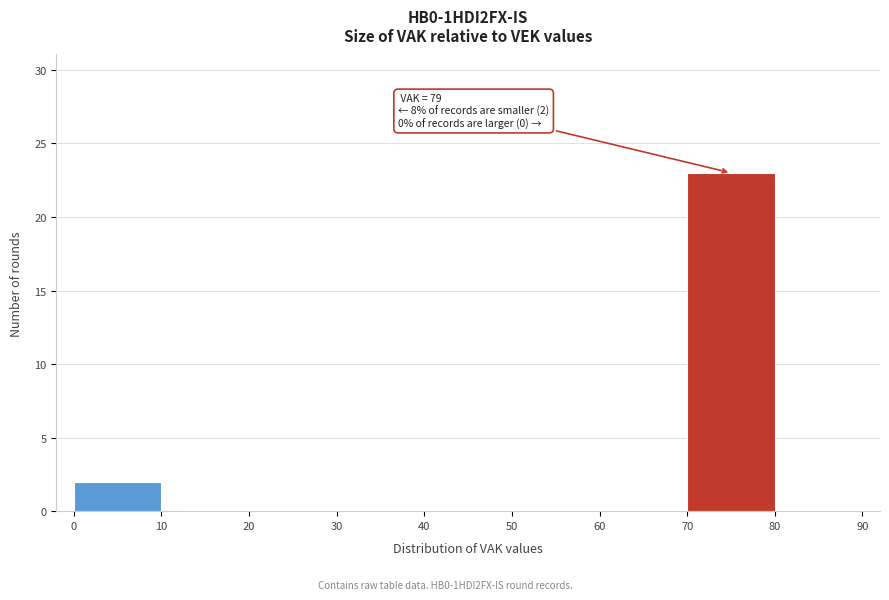

Which range on the x-axis has the tallest bar?

70 to 80